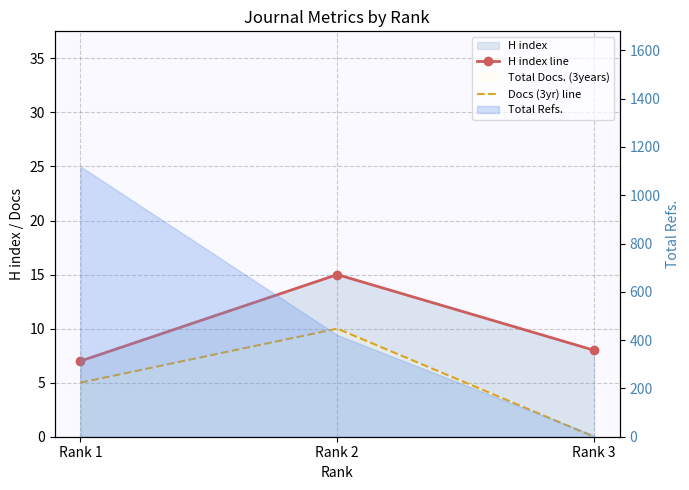

Rank the categories by Docs (3yr) line value from lowest to highest.

Rank 3, Rank 1, Rank 2